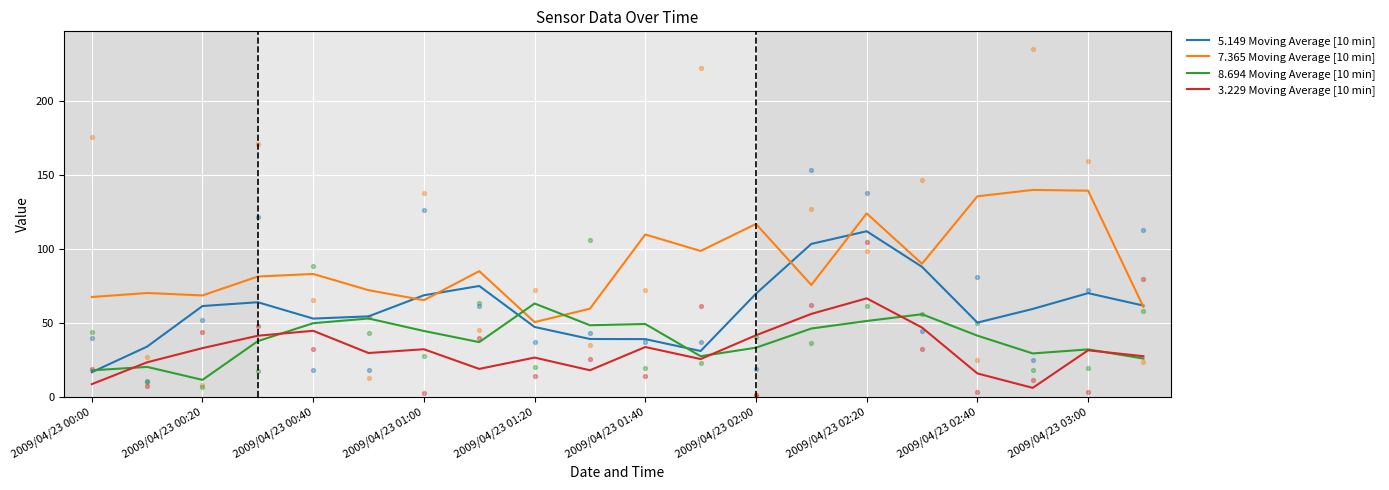

Which series has the widest spread of Y values?

5.149 Moving Average [10 min]